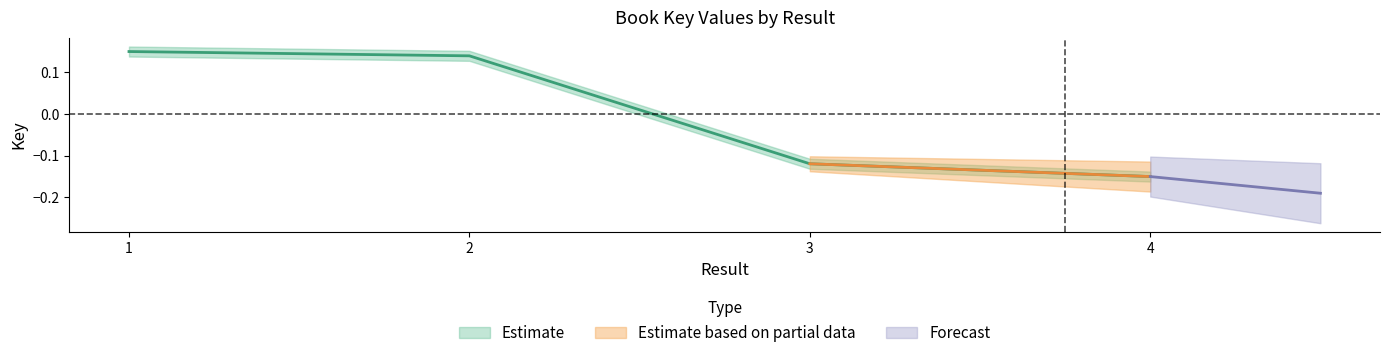

What is the change in value from 2 to 3?

-0.3